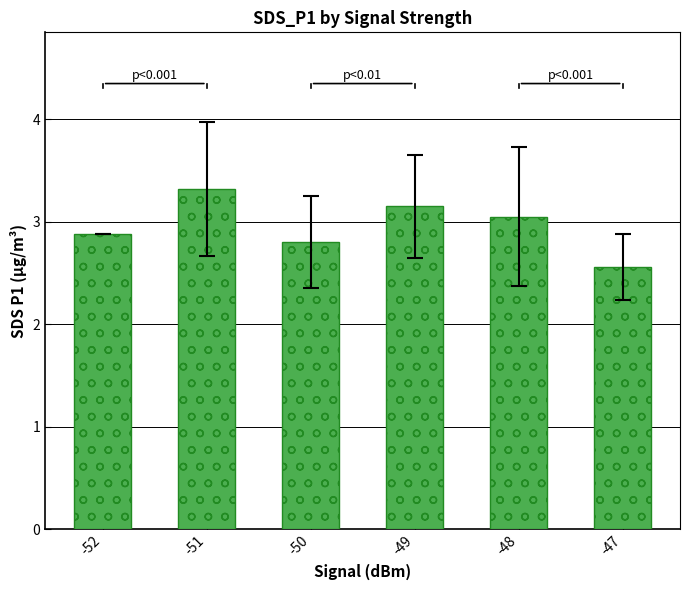

What is the difference between the values at -47 and -51?

0.8